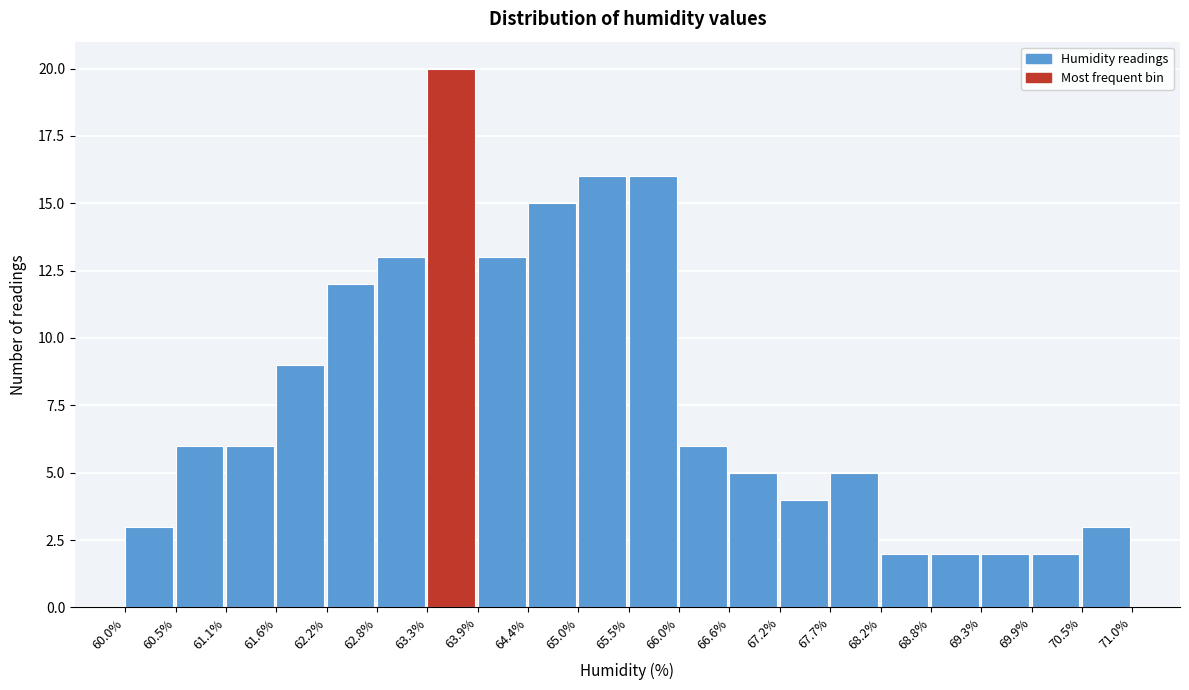

Reading left to right, list every bar in this chart as the range it spans on the x-axis followed by its height. The values are not printed on the chart, so give them approximately, as read against the axis.

60.0% to 60.5%: 3
60.5% to 61.1%: 6
61.1% to 61.6%: 6
61.6% to 62.2%: 9
62.2% to 62.8%: 12
62.8% to 63.3%: 13
63.3% to 63.9%: 20
63.9% to 64.4%: 13
64.4% to 65.0%: 15
65.0% to 65.5%: 16
65.5% to 66.0%: 16
66.0% to 66.6%: 6
66.6% to 67.2%: 5
67.2% to 67.7%: 4
67.7% to 68.2%: 5
68.2% to 68.8%: 2
68.8% to 69.3%: 2
69.3% to 69.9%: 2
69.9% to 70.5%: 2
70.5% to 71.0%: 3